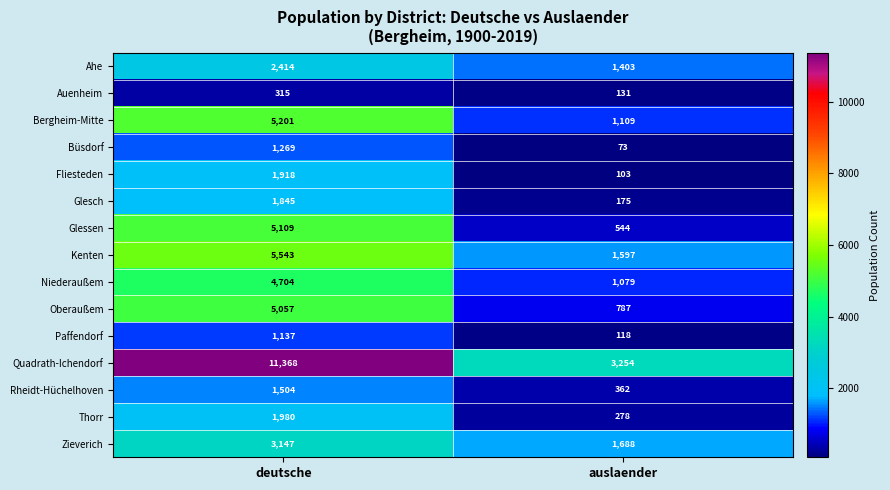

What is the total value across all series at auslaender?

12701